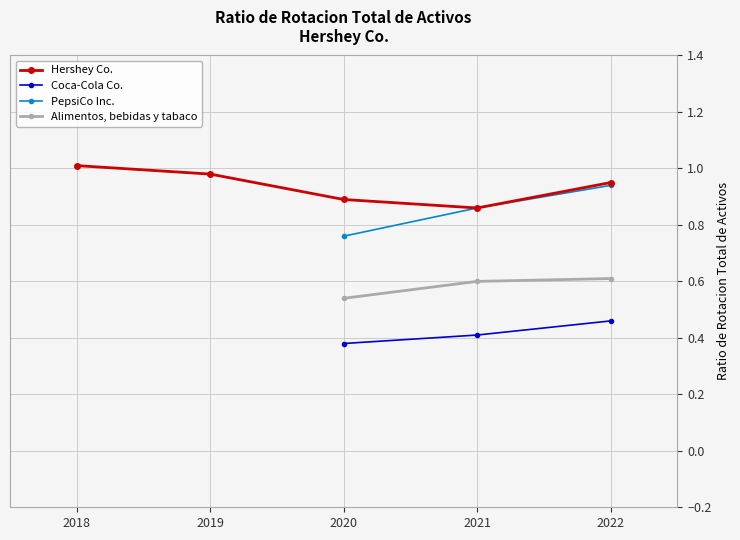

Which series has the largest range (max minus min)?

PepsiCo Inc.